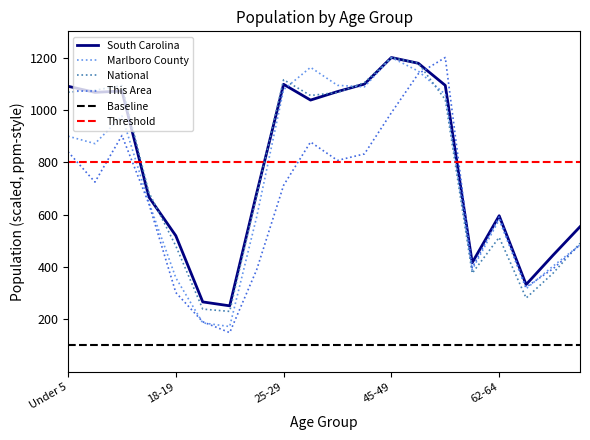

What is the total value across all series at 22-24?

2333.0